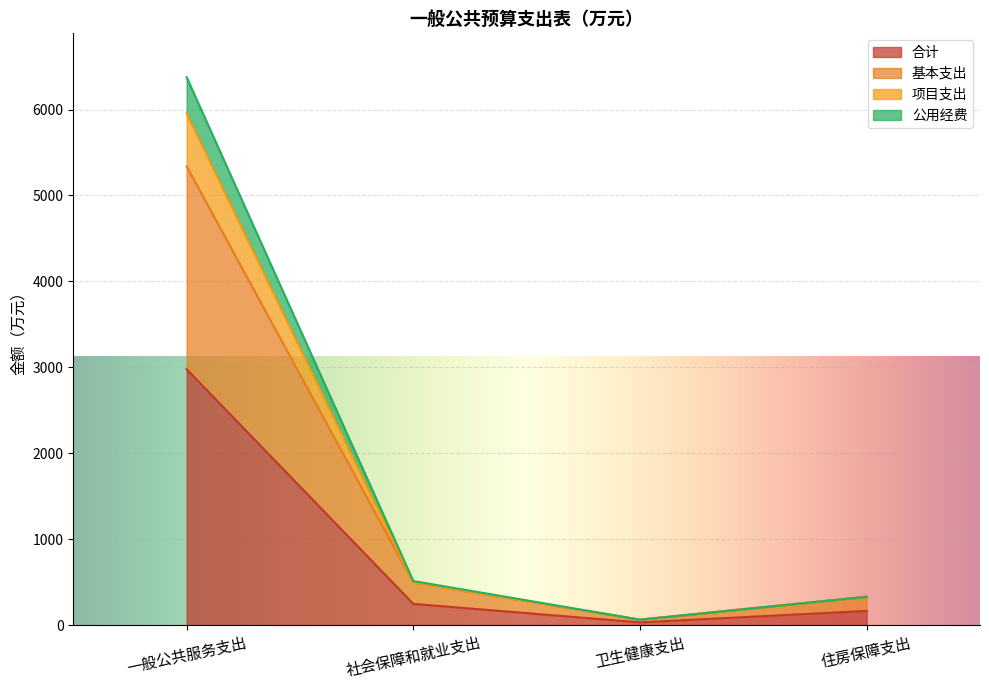

True or false: 项目支出 and 基本支出 intersect in this chart.

False